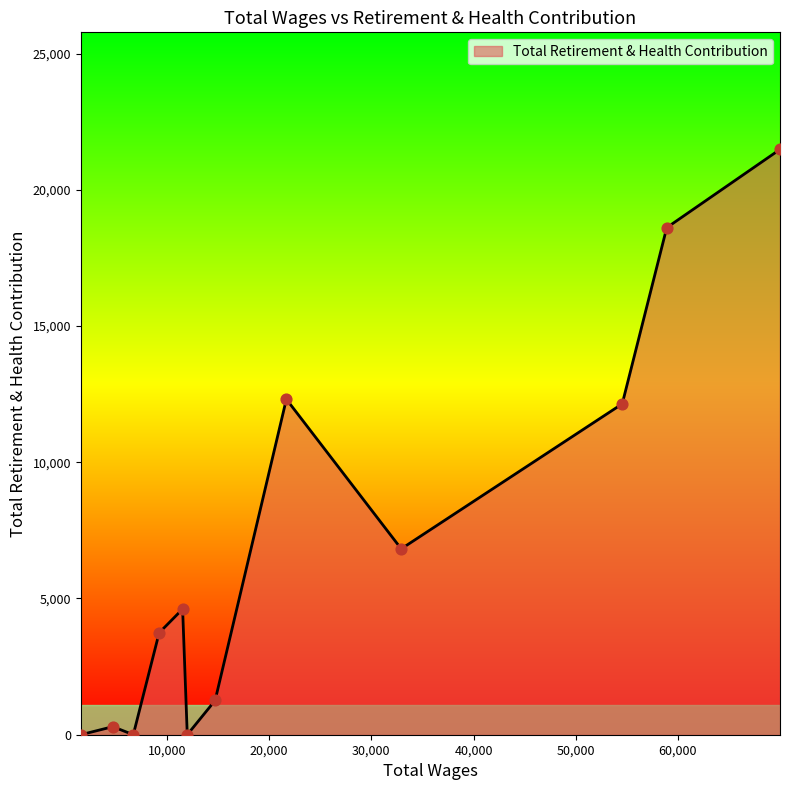

What is the maximum value shown in the chart?

21483